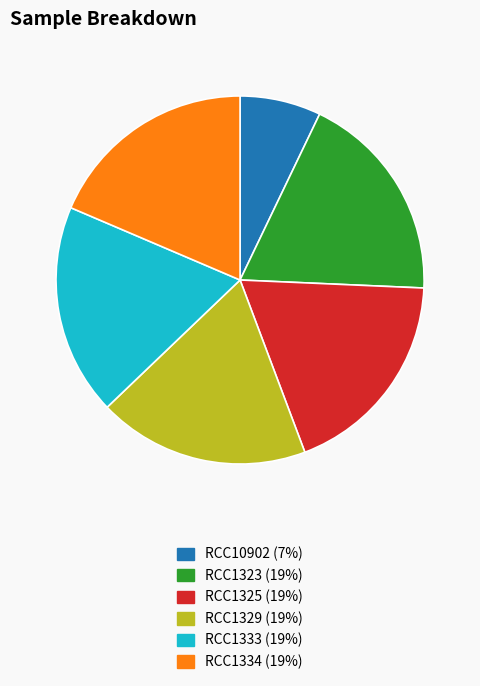

What is the smallest slice in the pie chart?

RCC10902